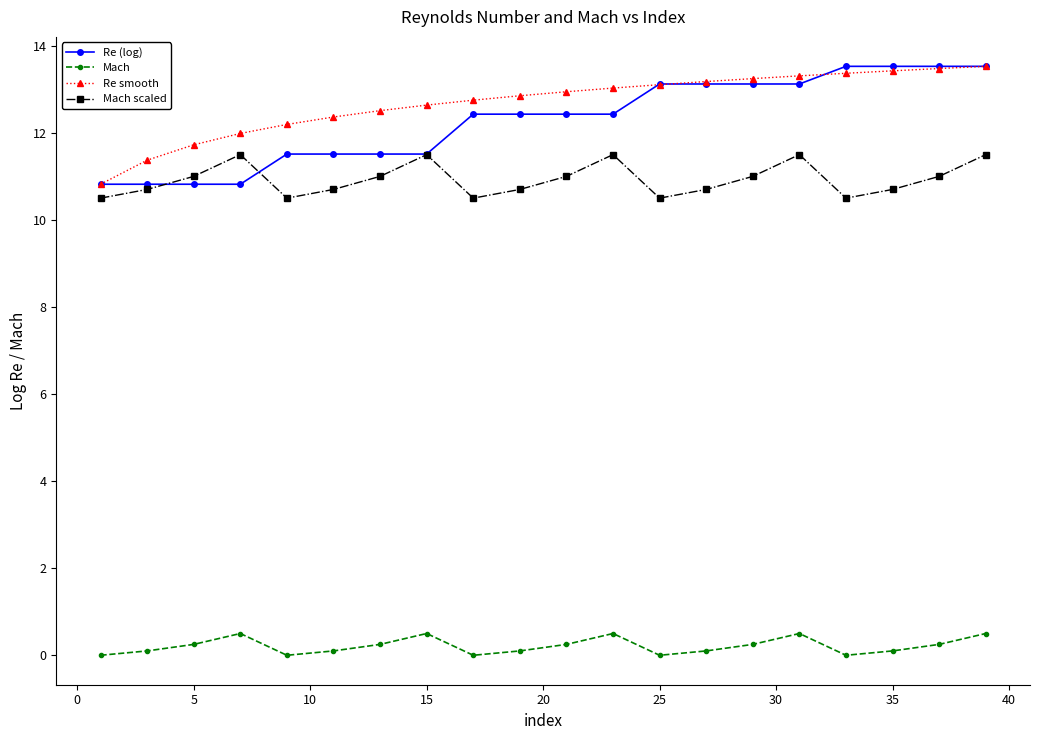

In Mach scaled, how many points are higher than both neighbors (excluding endpoints)?

4